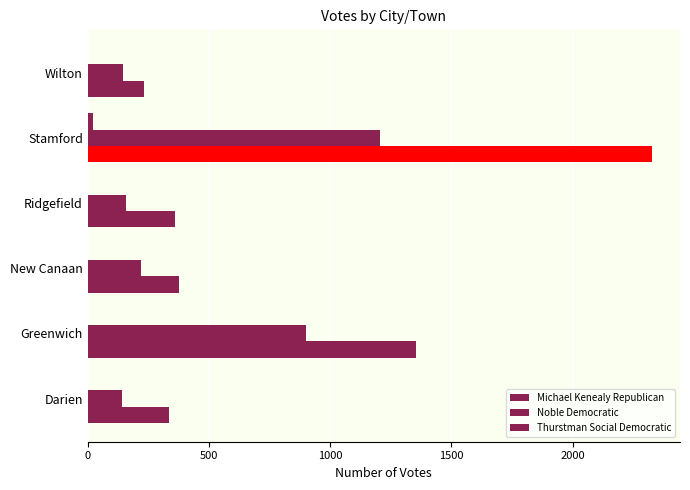

How many series are shown in this chart?

3